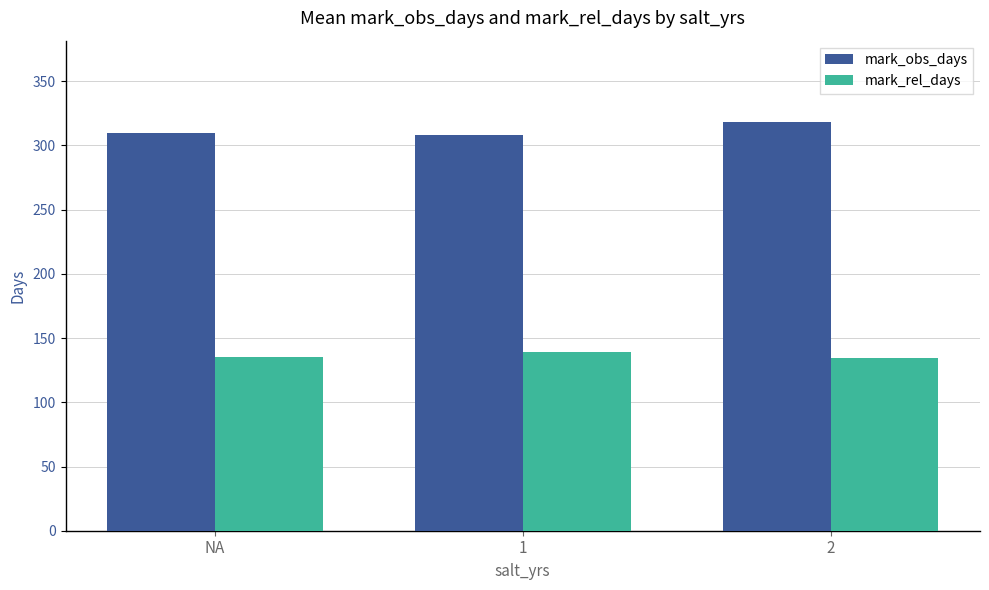

The value of mark_obs_days at NA is 199.1. True or false?

False